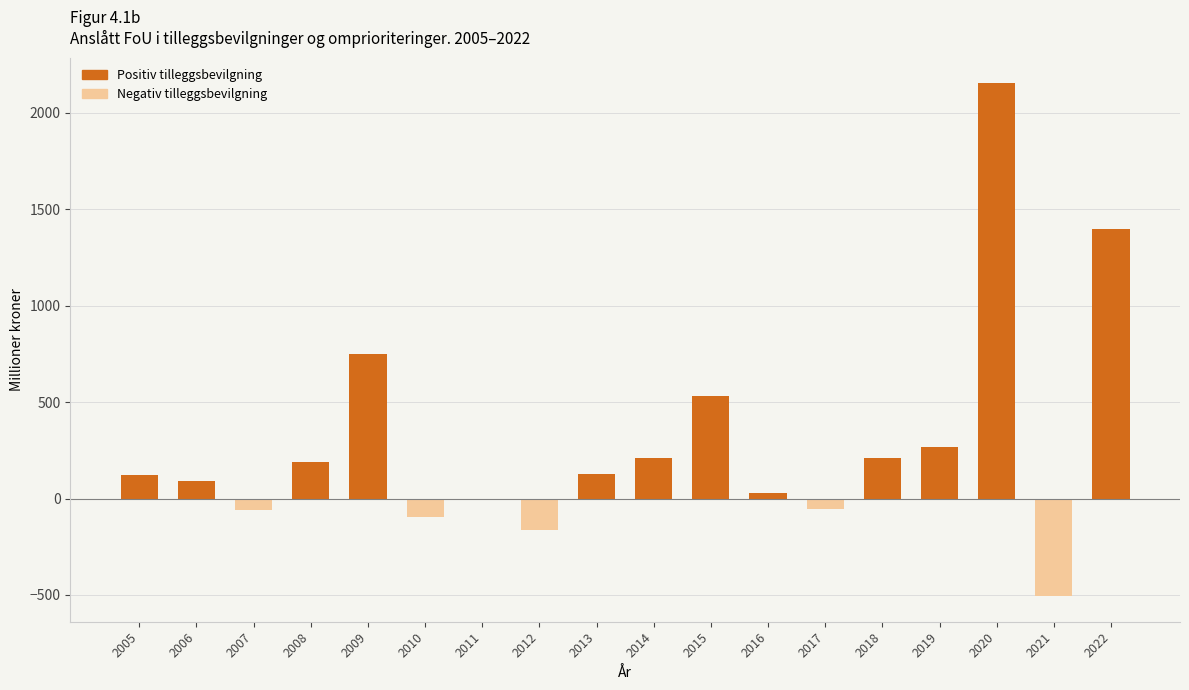

Where does the data first go above 126?

2008